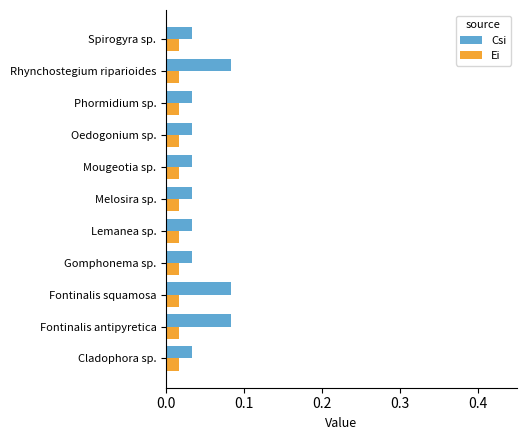

What is the sum of all Csi values?

0.5